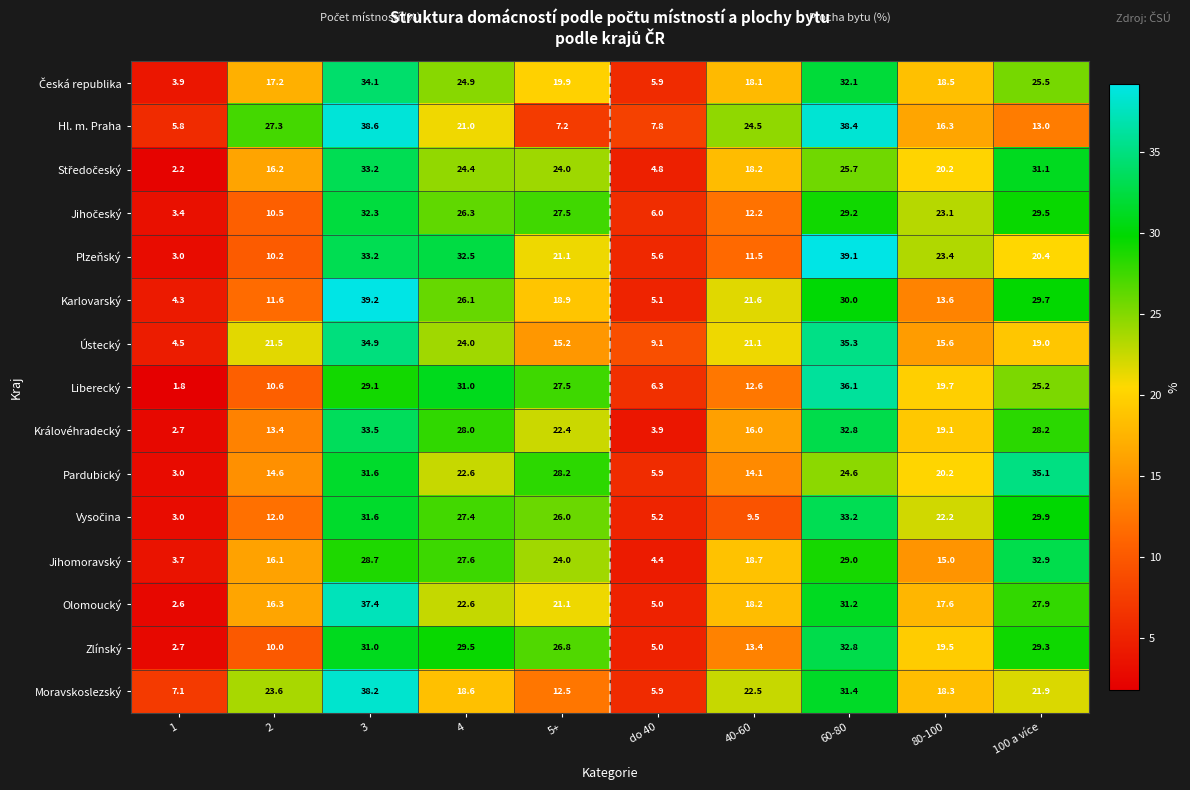

Which series changed the most between 2 and 80-100?

Plzeňský